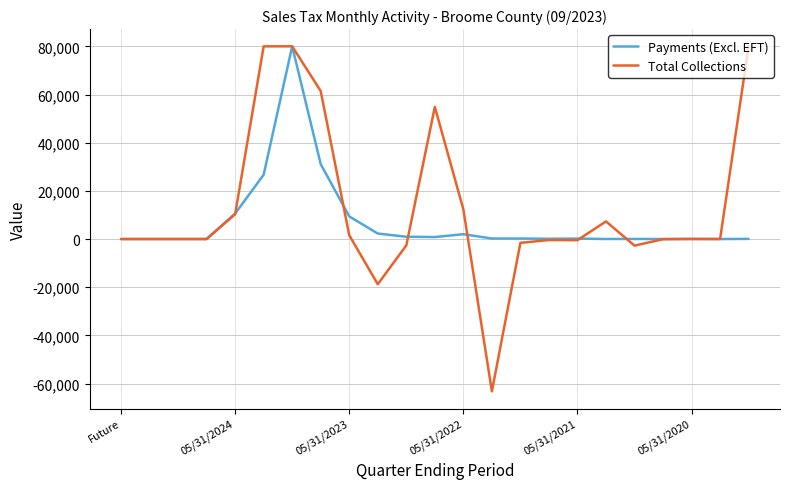

True or false: Payments (Excl. EFT) and Total Collections cross at least once.

True